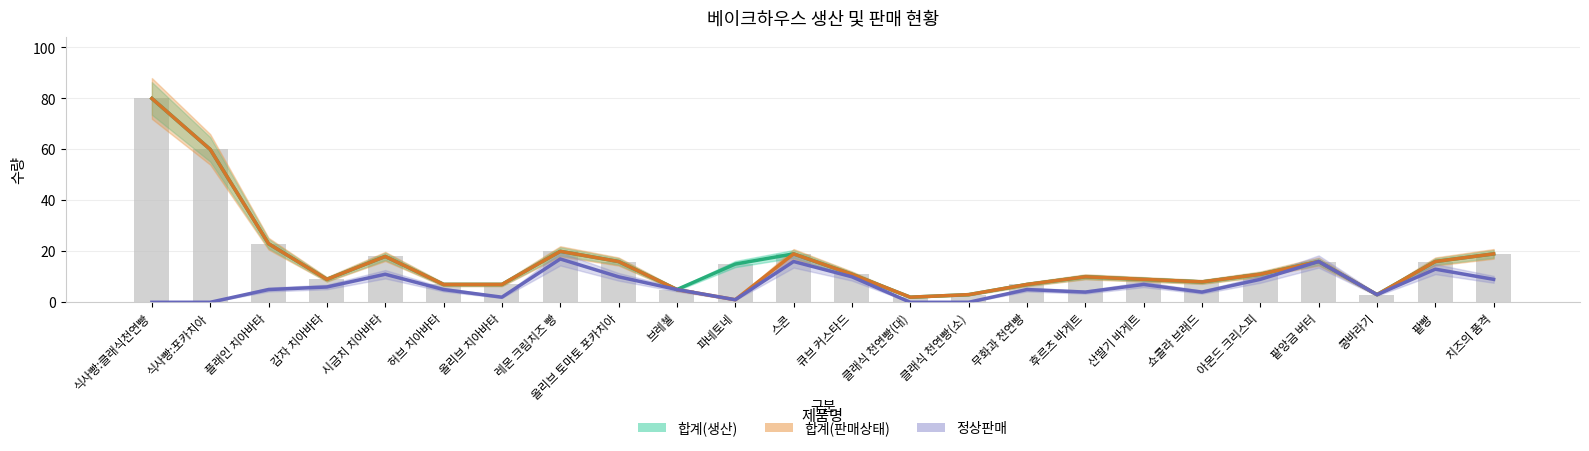

What is the label of the 6th bar from the right?

쇼콜라 브래드